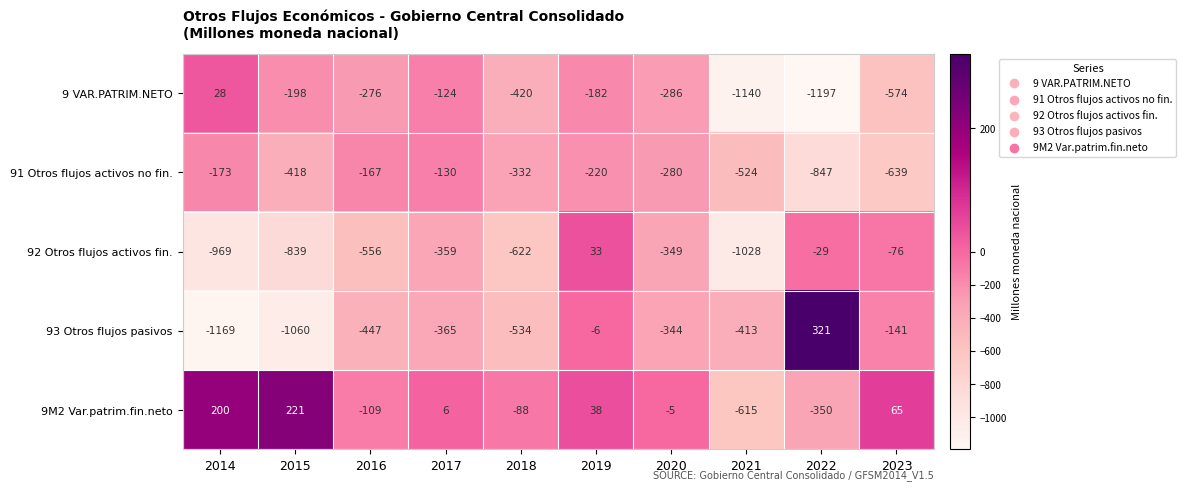

At which category does the chart reach its minimum across all series?

2022